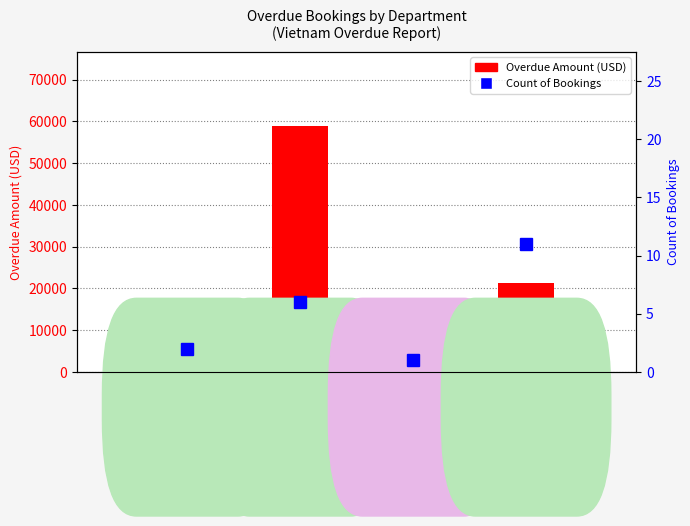

Reading left to right, transcribe all the data shown in this chart.

Overdue Amount (USD): 11947.0	58954.0	5875.0	21374.0
Count of Bookings: 2.0	6.0	1.0	11.0